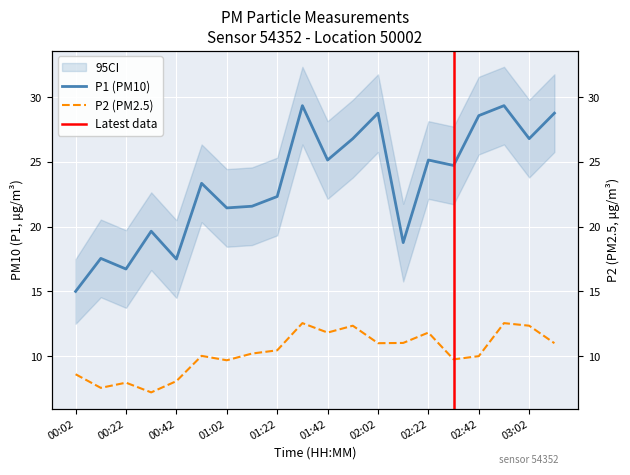

How many categories are shown in the chart?

20